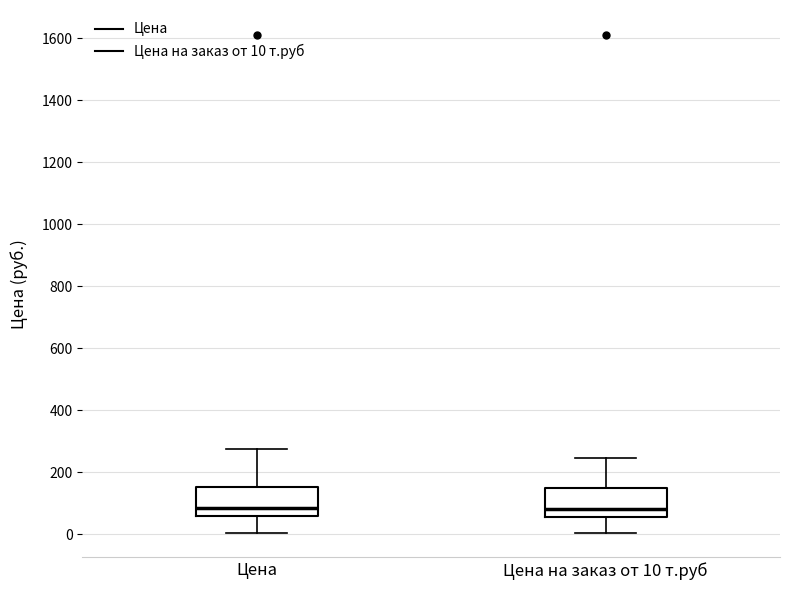

Reading left to right, read every box against the y-axis: the position of its median line, the range the box covers, and the ends of its whiskers. The values are not printed on the chart, so give them approximately, as read against the axis.

Цена: median 80, box 60 to 160, whiskers 0 to 280
Цена на заказ от 10 т.руб: median 80, box 60 to 140, whiskers 0 to 240